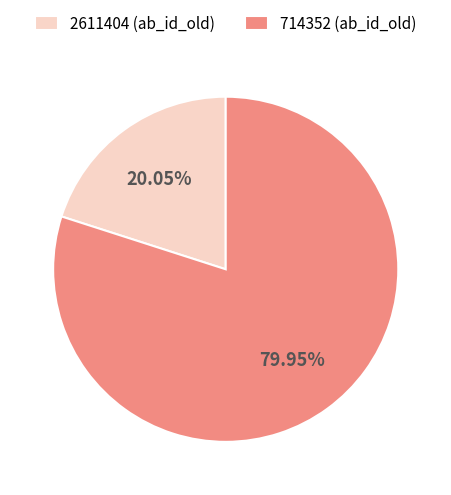

To the nearest percent, what percentage of the pie is 2611404?

20%